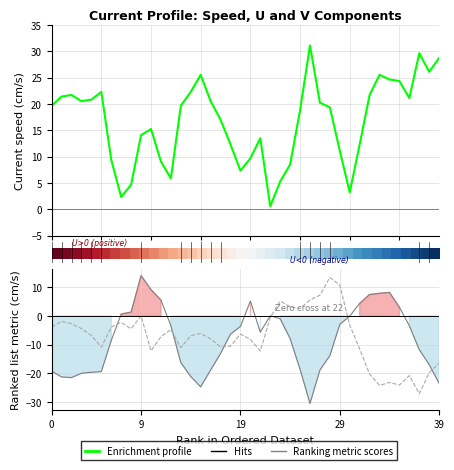

How many values in the Enrichment profile series are below 19?

19